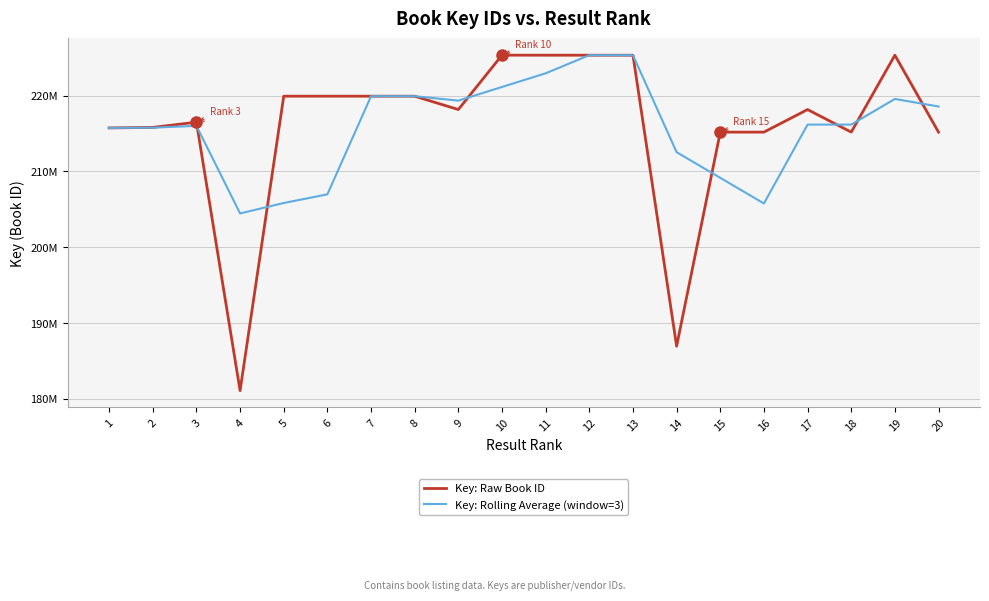

Reading right to left, transcribe all the data shown in this chart.

Key: Raw Book ID: 20=215187733.0	19=225338608.0	18=215191524.0	17=218168127.0	16=215190303.0	15=215188088.0	14=186950901.0	13=225337508.0	12=225338570.0	11=225337470.0	10=225344424.0	9=218168895.0	8=219930899.0	7=219930770.0	6=219930622.0	5=219931323.0	4=181081487.0	3=216498106.0	2=215813358.0	1=215743761.0
Key: Rolling Average (window=3): 20=218572621.7	19=219566086.3	18=216183318.0	17=216182172.7	16=205776430.7	15=209158832.3	14=212542326.3	13=225337849.3	12=225340154.7	11=222950263.0	10=221148072.7	9=219343521.3	8=219930763.7	7=219930905.0	6=206981144.0	5=205836972.0	4=204464317.0	3=216018408.3	2=215778559.5	1=215743761.0